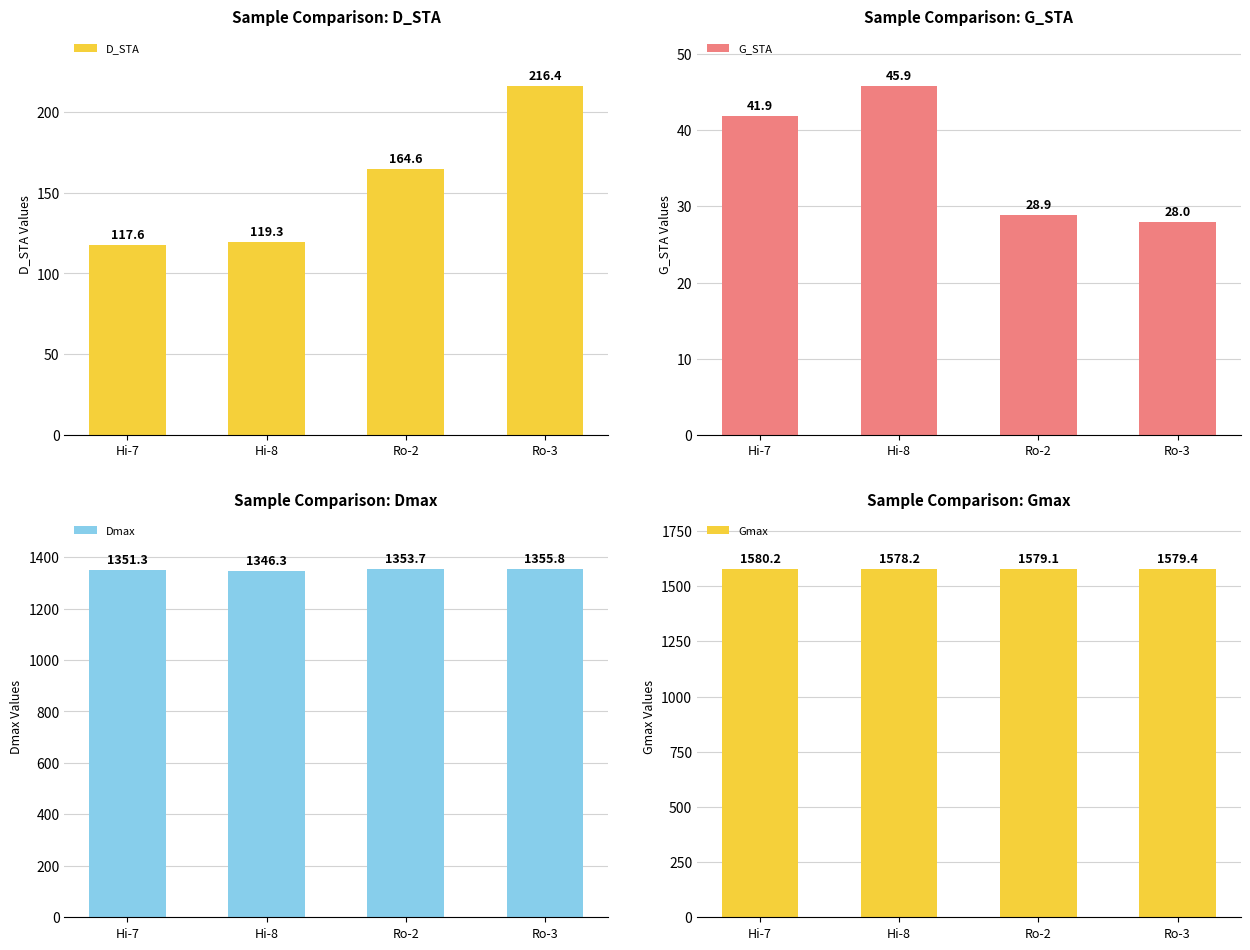

Reading left to right, list all the values displayed in this chart.

D_STA: Hi-7=117.6	Hi-8=119.3	Ro-2=164.6	Ro-3=216.4
G_STA: Hi-7=41.9	Hi-8=45.9	Ro-2=28.9	Ro-3=28.0
Dmax: Hi-7=1351.3	Hi-8=1346.3	Ro-2=1353.7	Ro-3=1355.8
Gmax: Hi-7=1580.2	Hi-8=1578.2	Ro-2=1579.1	Ro-3=1579.4